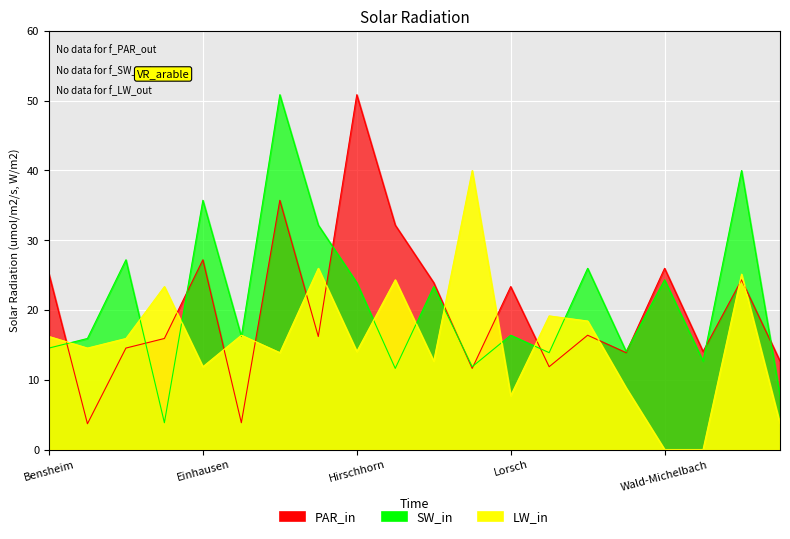

How many distinct data groups are displayed?

3